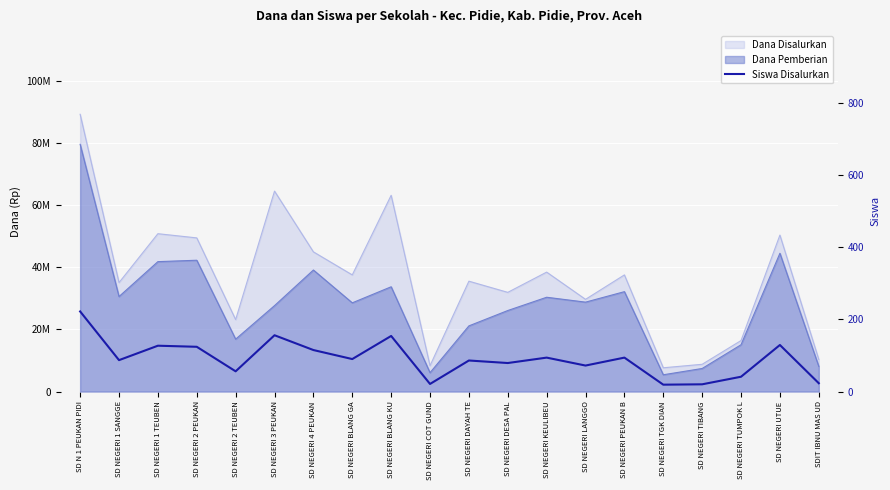

List the labels in order of value, largest first.

SD N 1 PEUKAN PIDI, SD NEGERI 3 PEUKAN, SD NEGERI BLANG KU, SD NEGERI UTUE, SD NEGERI 1 TEUBEN, SD NEGERI 2 PEUKAN, SD NEGERI 4 PEUKAN, SD NEGERI KEULIBEU, SD NEGERI PEUKAN B, SD NEGERI BLANG GA, SD NEGERI 1 SANGGE, SD NEGERI DAYAH TE, SD NEGERI DESA PAL, SD NEGERI LANGGO, SD NEGERI 2 TEUBEN, SD NEGERI TUMPOK L, SDIT IBNU MAS UD, SD NEGERI COT GUND, SD NEGERI TIBANG, SD NEGERI TGK DIAN